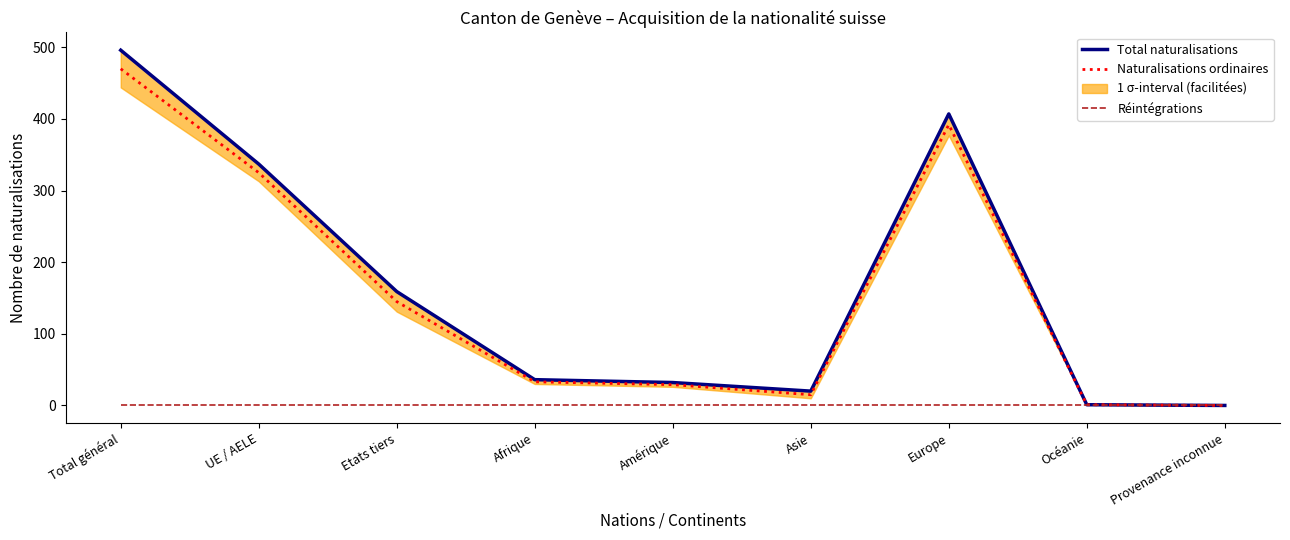

The Réintégrations series shows 0 at UE / AELE. True or false?

True